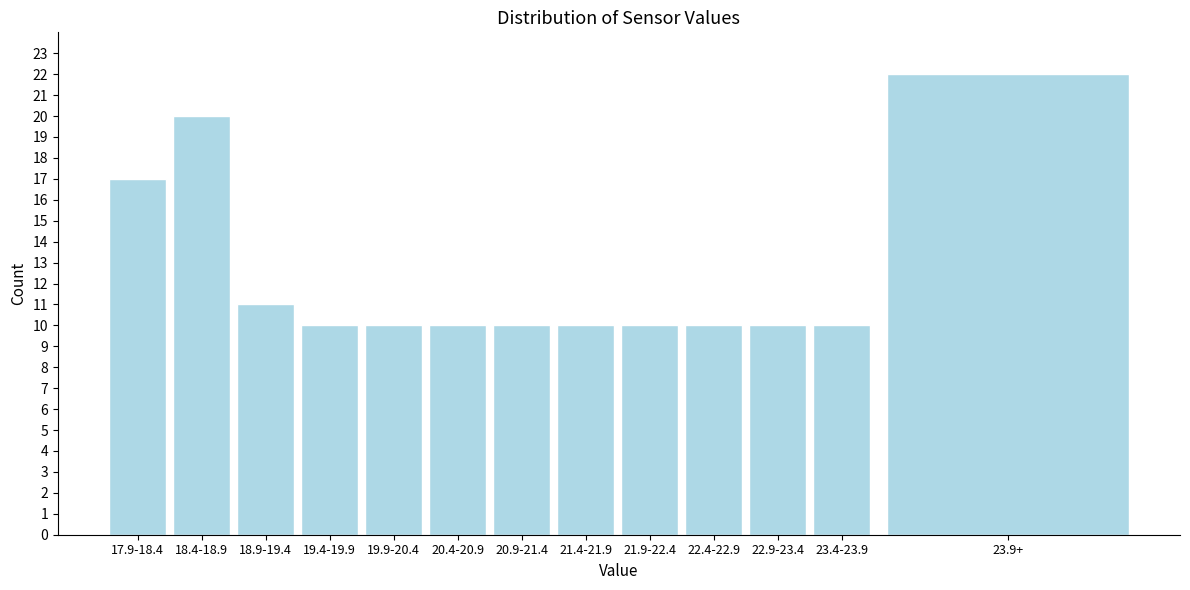

Reading left to right, extract all data points from this chart.

17.9-18.4=17	18.4-18.9=20	18.9-19.4=11	19.4-19.9=10	19.9-20.4=10	20.4-20.9=10	20.9-21.4=10	21.4-21.9=10	21.9-22.4=10	22.4-22.9=10	22.9-23.4=10	23.4-23.9=10	23.9+=22